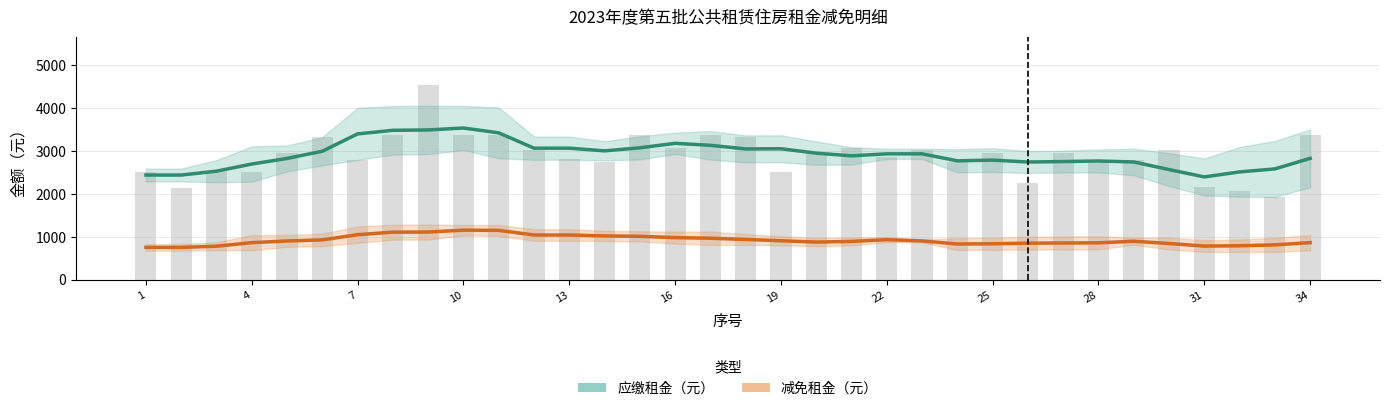

Rank the series by their average value, from highest to lowest.

应缴租金（元）, 减免租金（元）